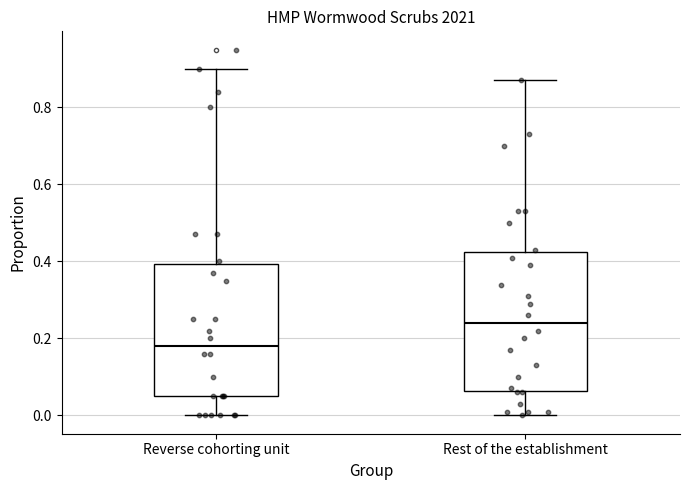

Reading left to right, read every box against the y-axis: the position of its median line, the range the box covers, and the ends of its whiskers. The values are not printed on the chart, so give them approximately, as read against the axis.

Reverse cohorting unit: median 0.18, box 0.06 to 0.40, whiskers 0.00 to 0.90
Rest of the establishment: median 0.24, box 0.06 to 0.42, whiskers 0.00 to 0.88